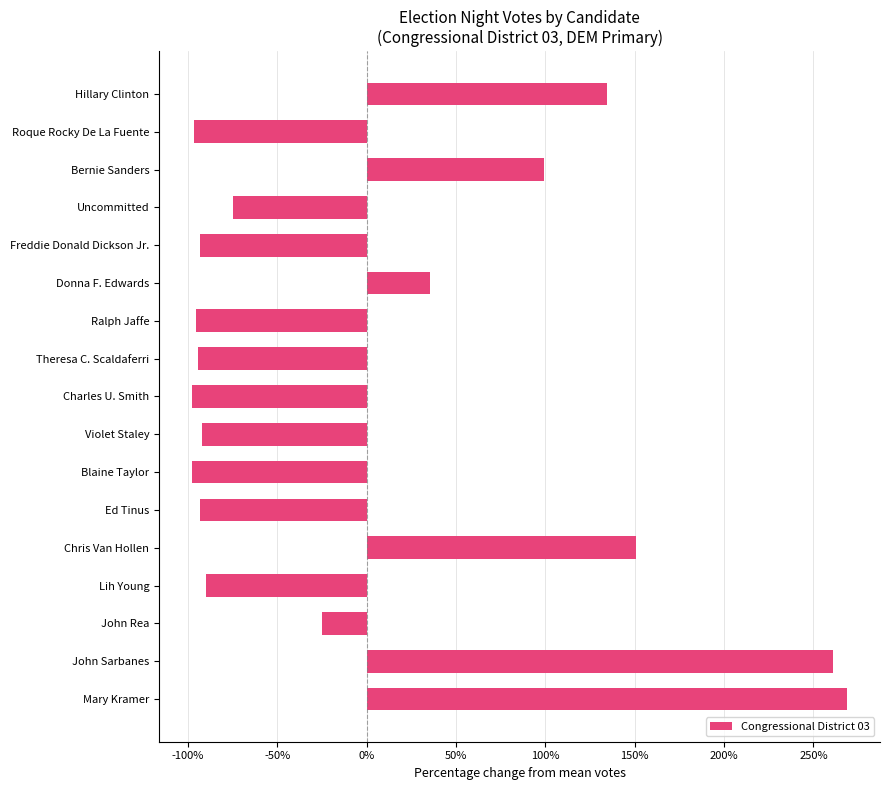

Are the bars horizontal?

Yes